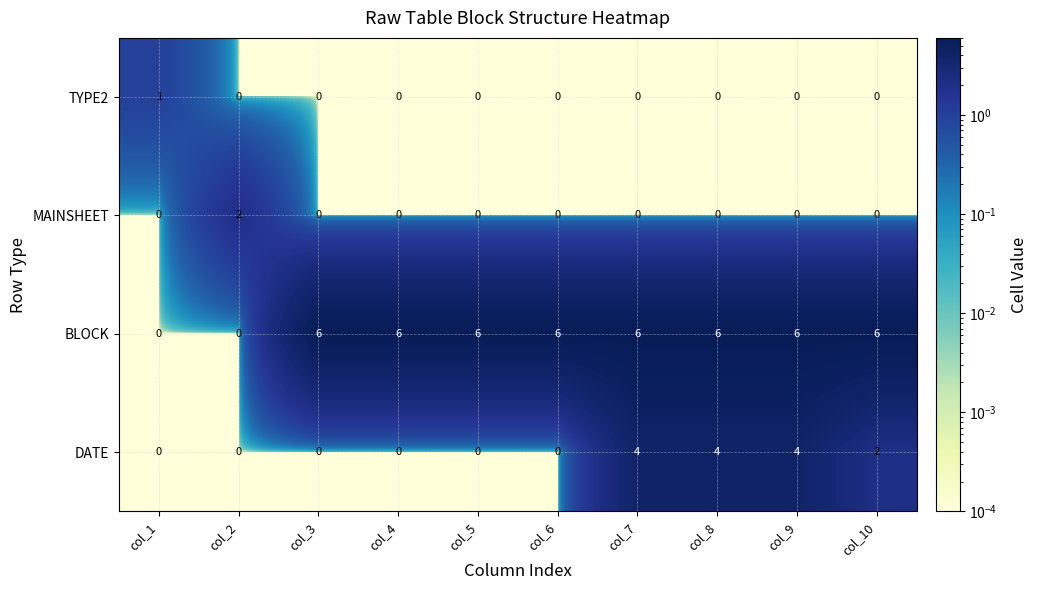

Is it true that MAINSHEET equals 0 at col_1?

True